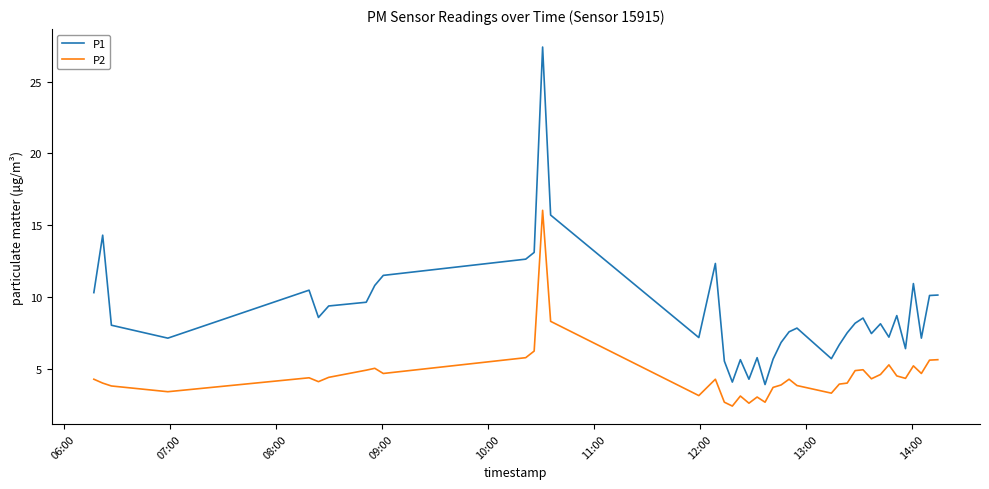

Which series has the largest total across all categories?

P1